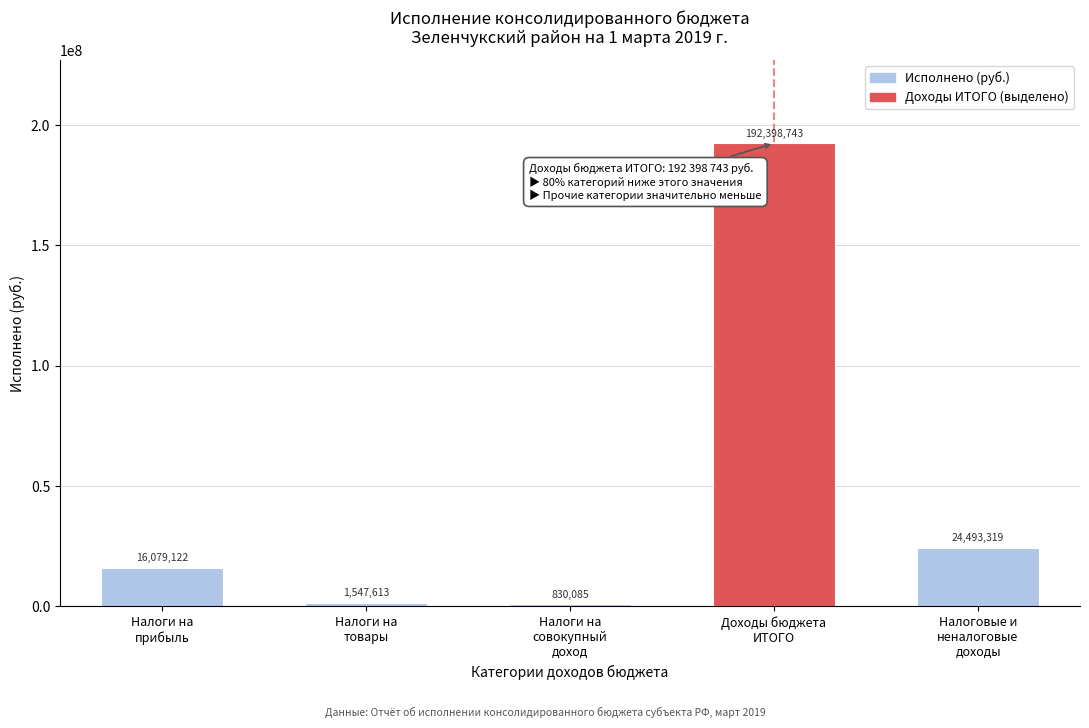

What is the value of the 2nd bar from the left?

1547613.4